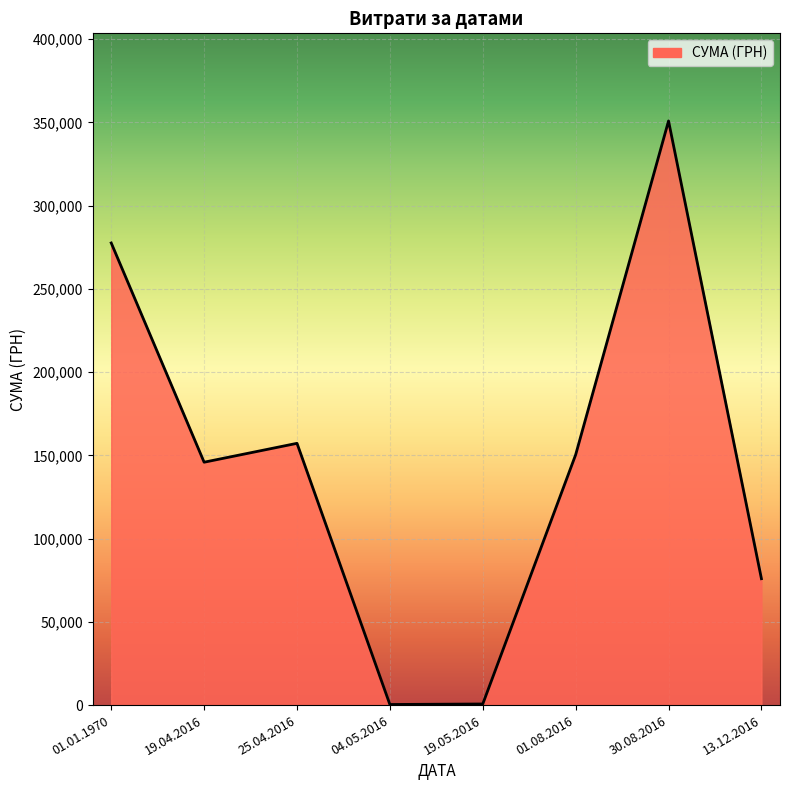

How many values exceed 150360?

4